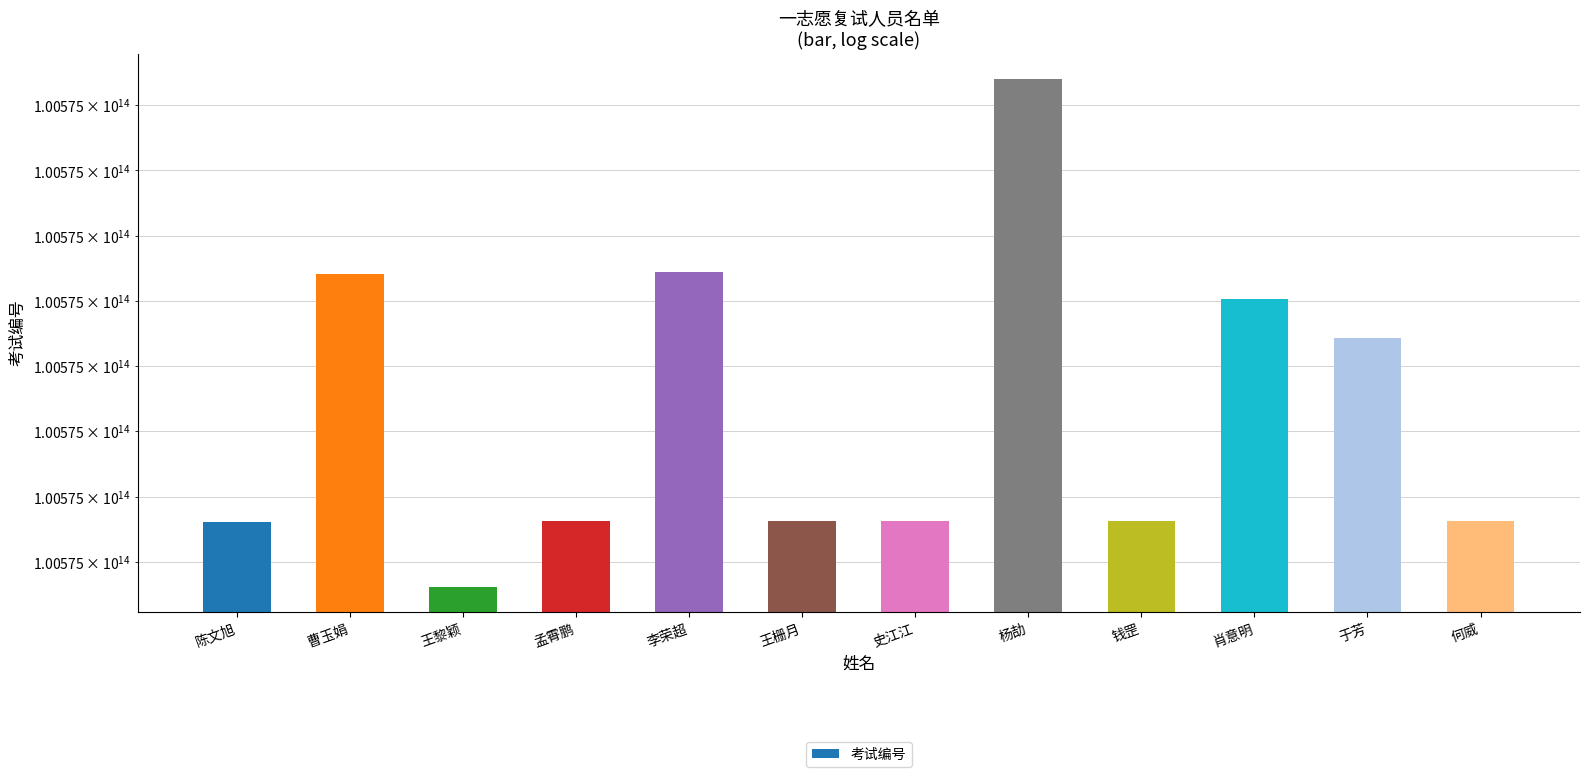

Approximately how many times larger is the value at 于芳 compared to 王栅月?

1.0